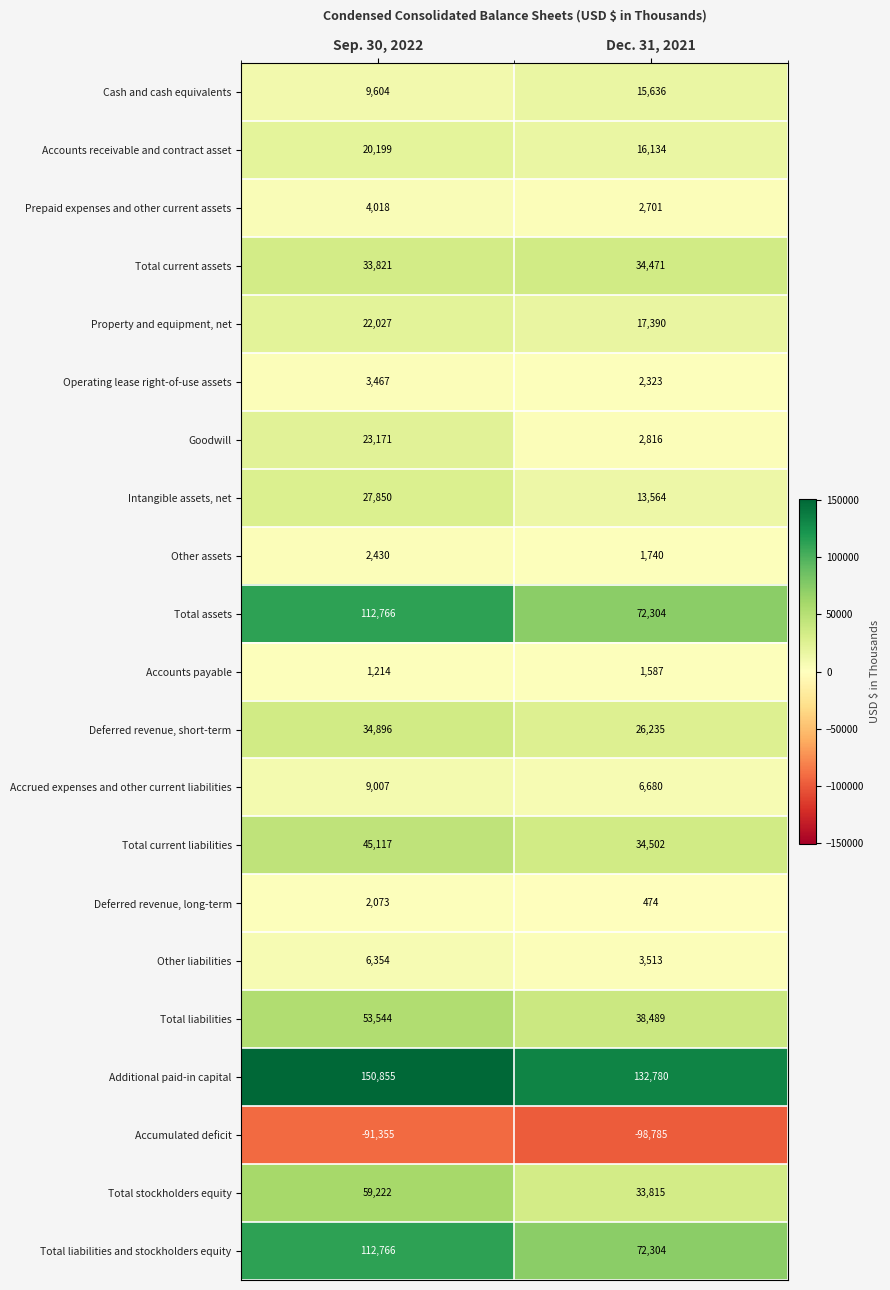

Count the number of categories in the chart.

2